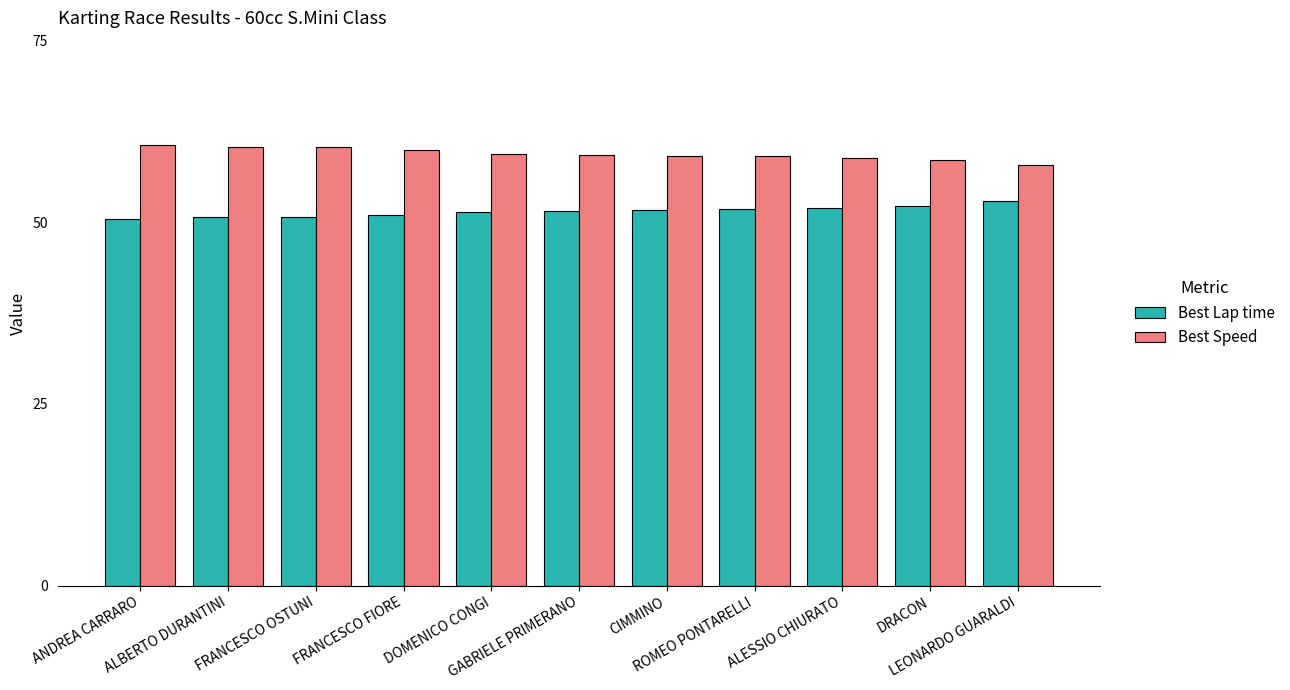

What is the sum of all Best Speed values?

653.5